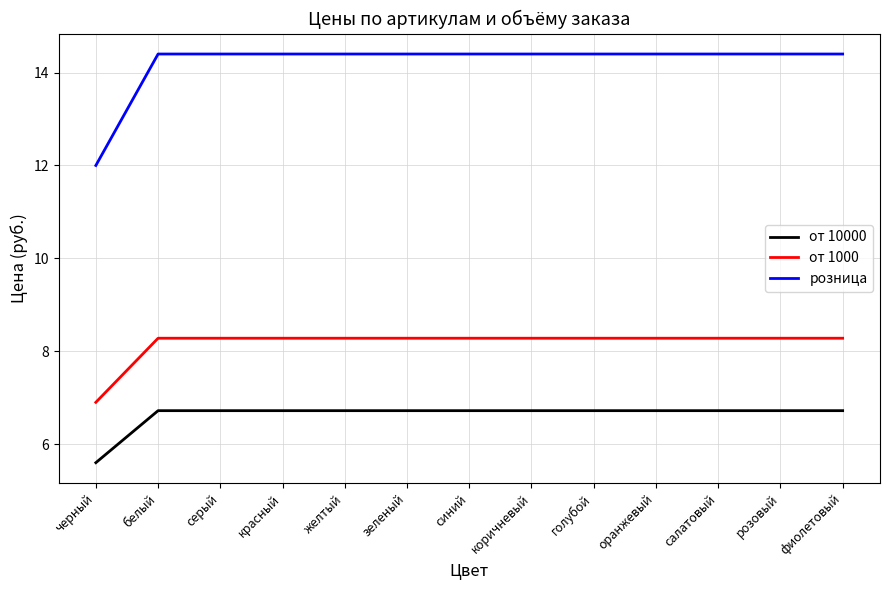

Which series has the largest total across all categories?

розница